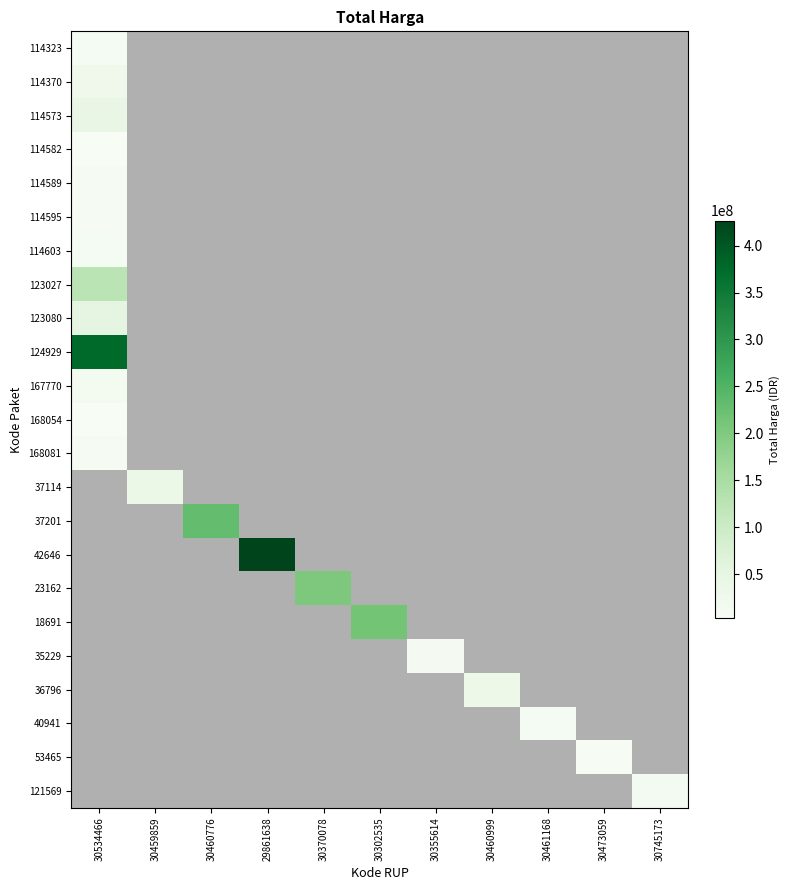

Is it true that 18691 equals 213825000.0 at 30302535?

True